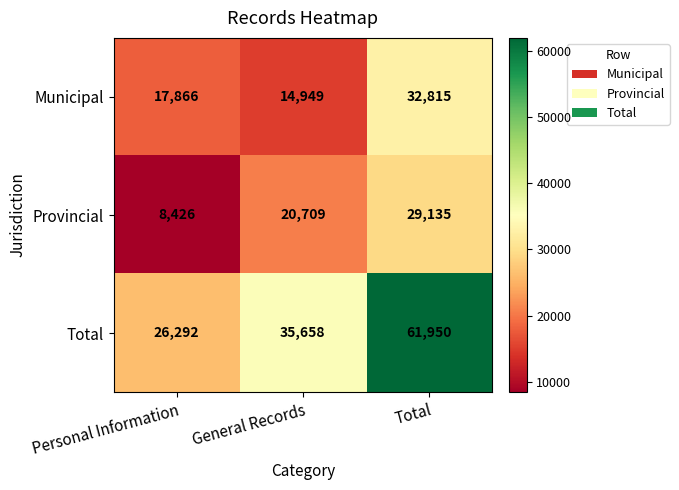

What is the difference between the Municipal values at General Records and Total?

17866